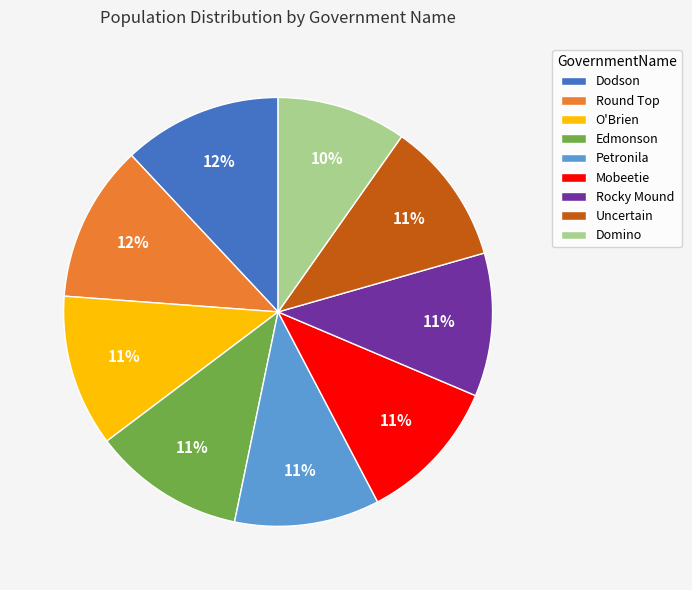

Do Rocky Mound and Domino together represent more than half of the pie?

No